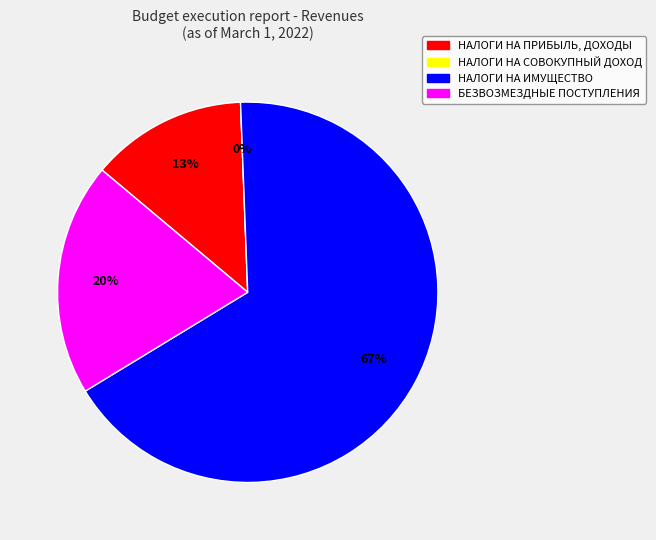

What is the total percentage of НАЛОГИ НА СОВОКУПНЫЙ ДОХОД and НАЛОГИ НА ИМУЩЕСТВО?

66.9%